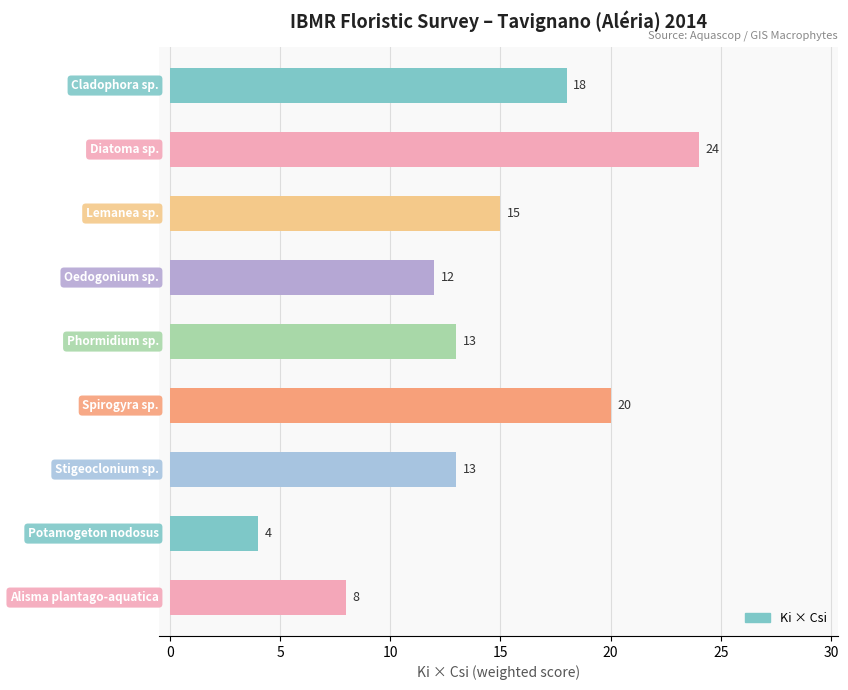

What is the difference between the maximum and minimum values?

20